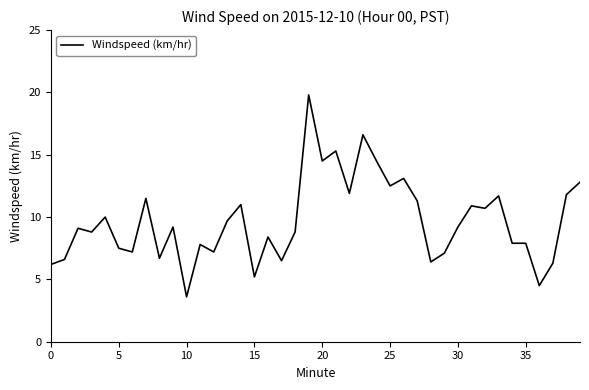

What is the minimum value shown in the chart?

3.6